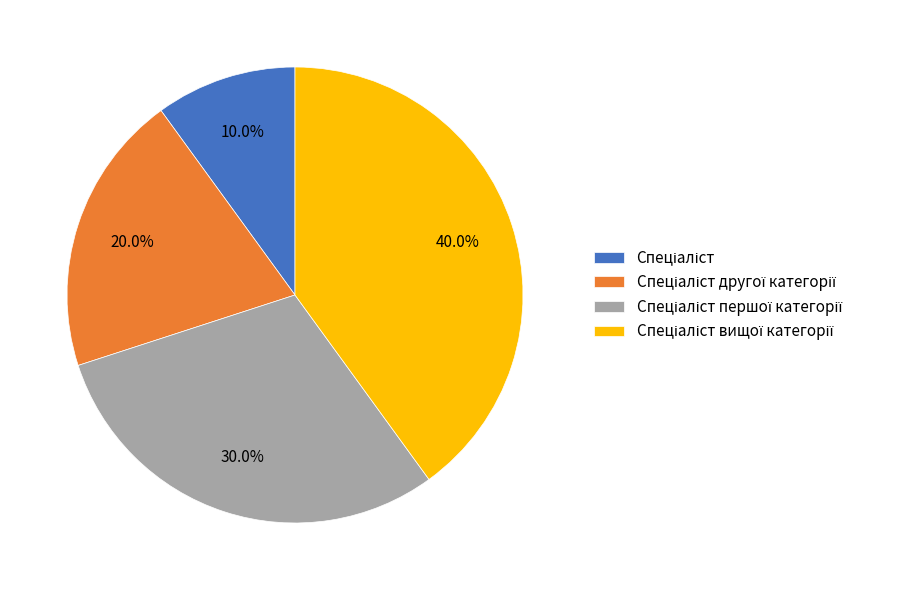

Does any single category account for the majority?

No